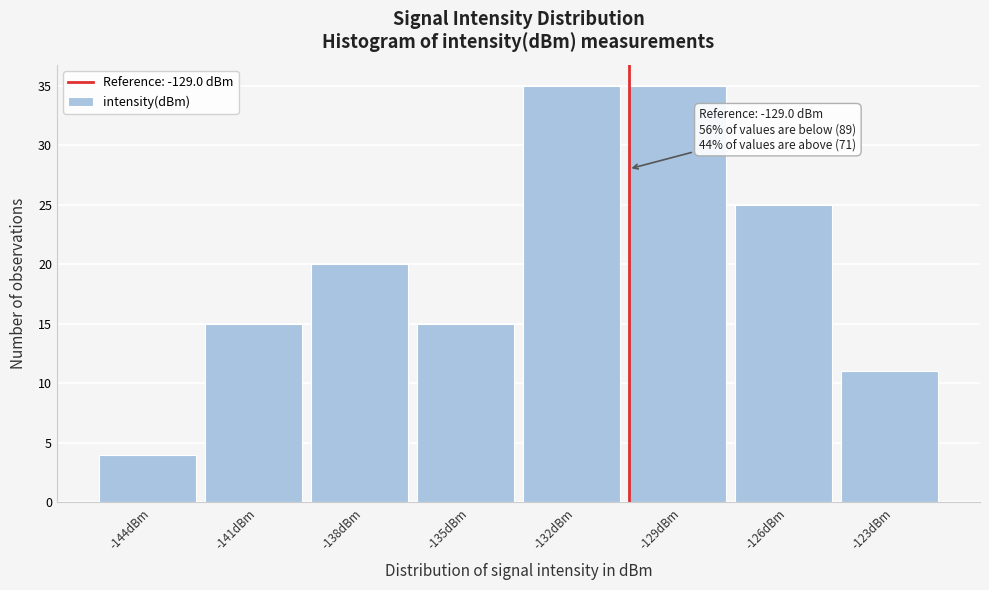

Reading left to right, what are all the values shown in this chart?

-144dBm=4	-141dBm=15	-138dBm=20	-135dBm=15	-132dBm=35	-129dBm=35	-126dBm=25	-123dBm=11